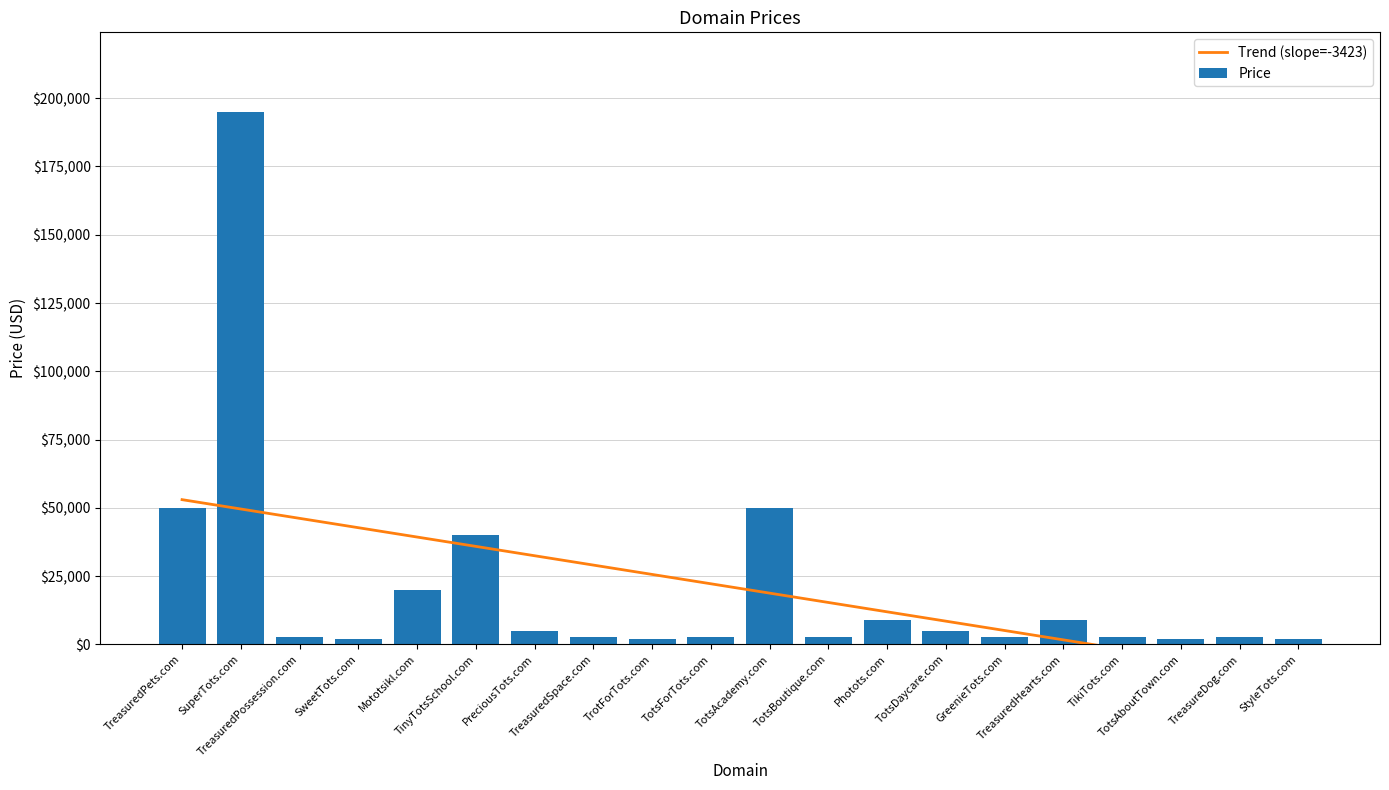

True or false: Price has a value of 1828.1 at TreasuredPossession.com.

False